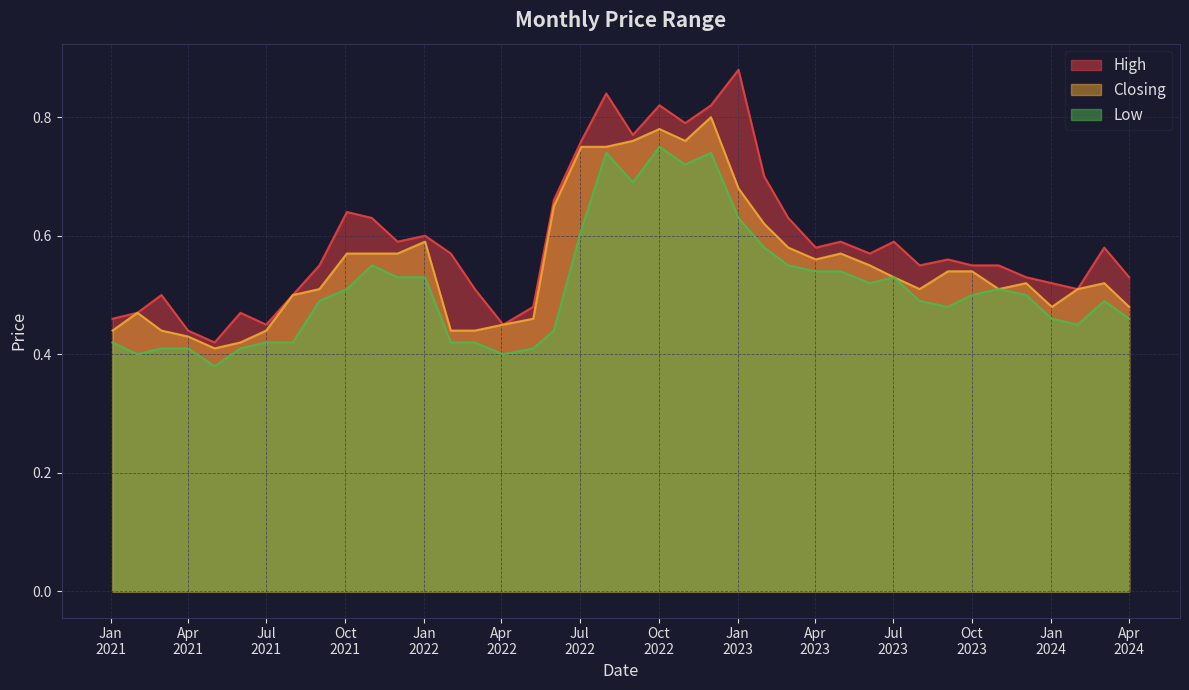

In Closing, how many points are lower than both neighbors (excluding endpoints)?

6